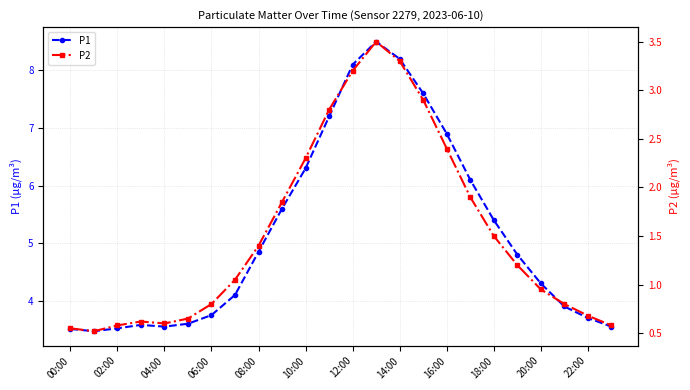

Which series has the largest range (max minus min)?

P1